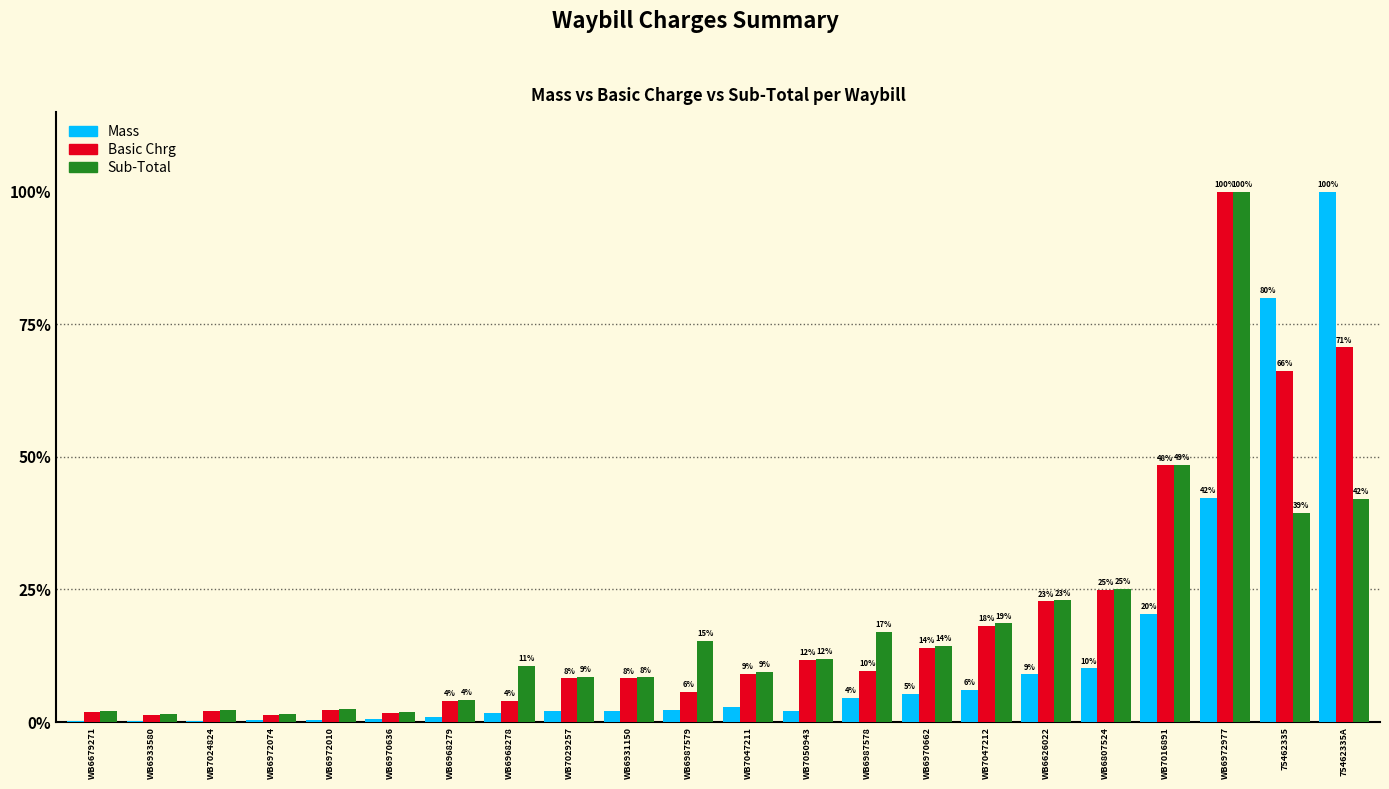

Which series has the largest total across all categories?

Basic Chrg